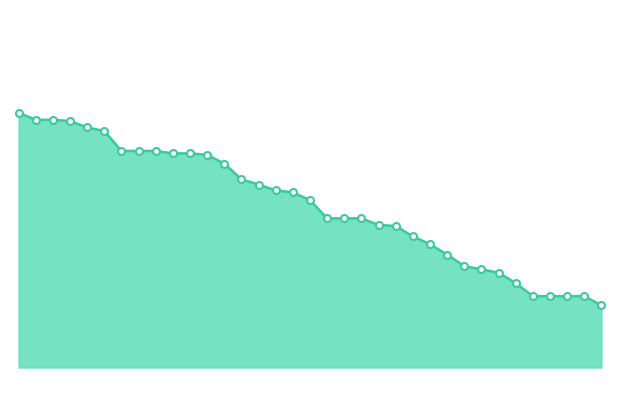

What is the sum of all values?

2822.3